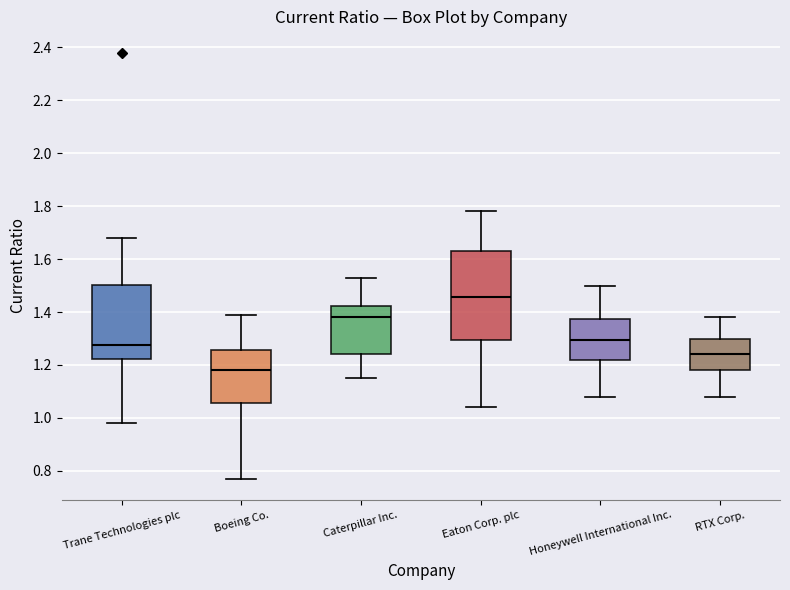

Which box is the tallest, from its lower edge to its upper edge?

Eaton Corp. plc